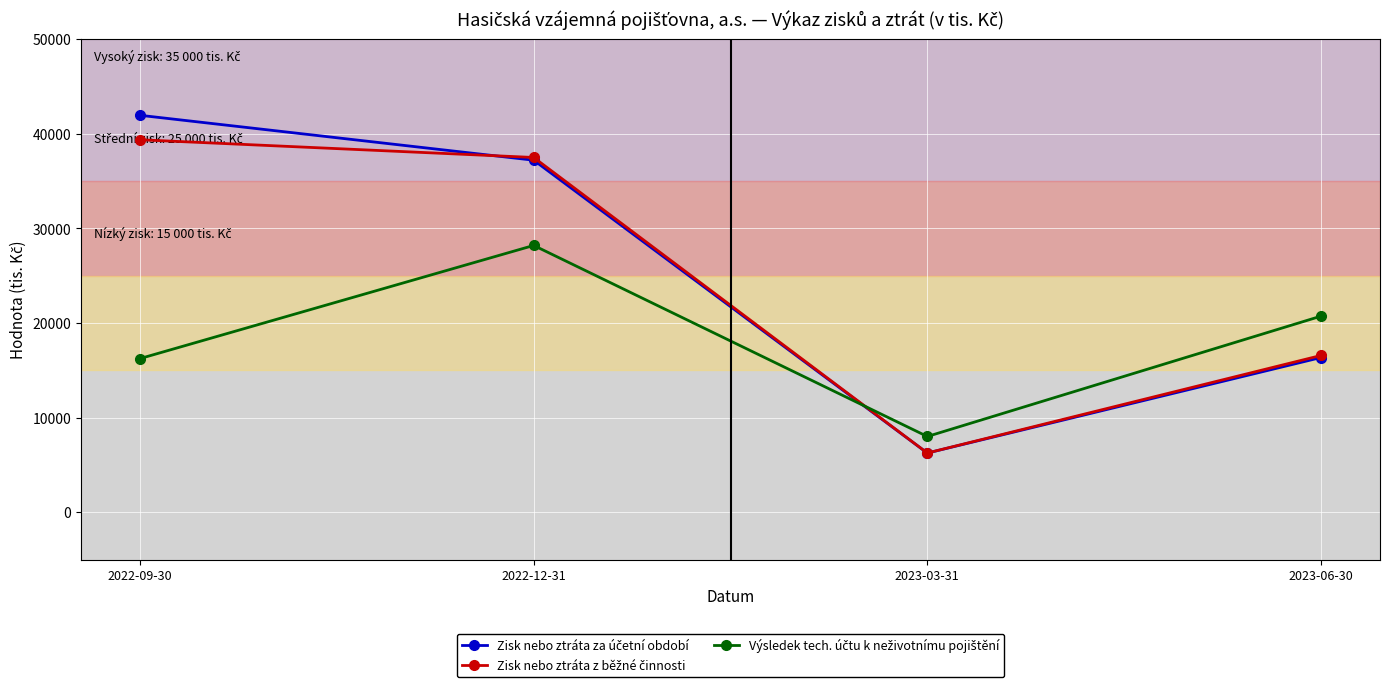

What is the minimum value shown in the chart?

6269